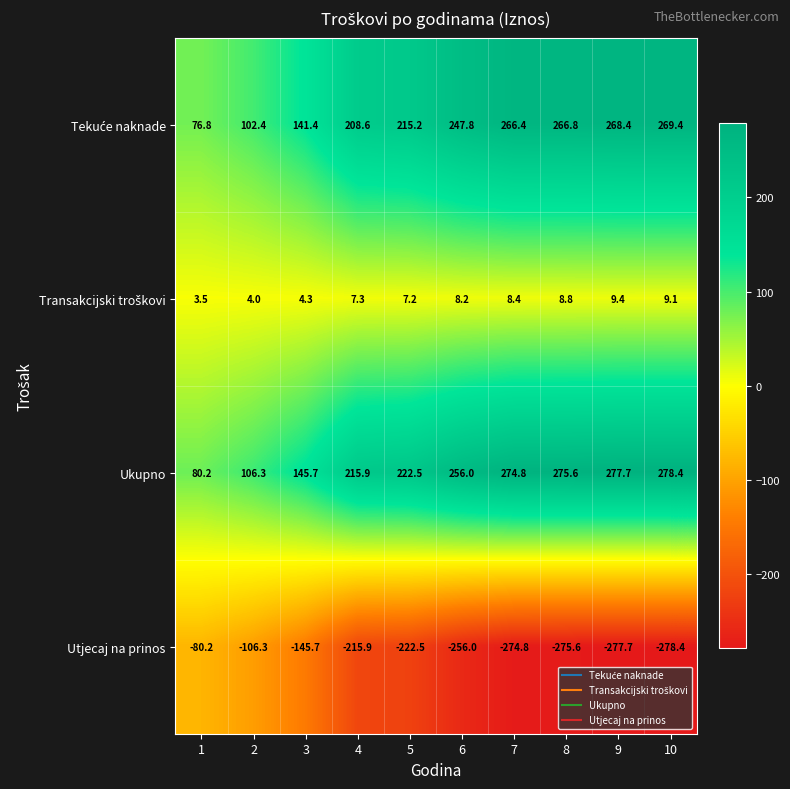

At how many categories does at least one series exceed 149?

7